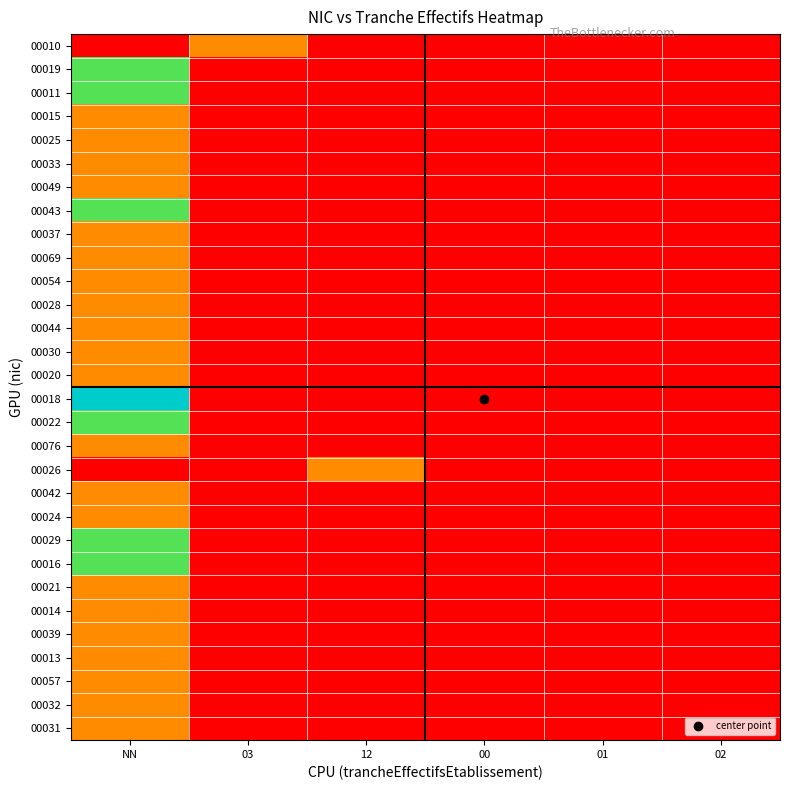

Rank the series at NN from lowest to highest value.

00010, 00026, 00015, 00025, 00033, 00049, 00037, 00069, 00054, 00028, 00044, 00030, 00020, 00076, 00042, 00024, 00021, 00014, 00039, 00013, 00057, 00032, 00031, 00019, 00011, 00043, 00022, 00029, 00016, 00018